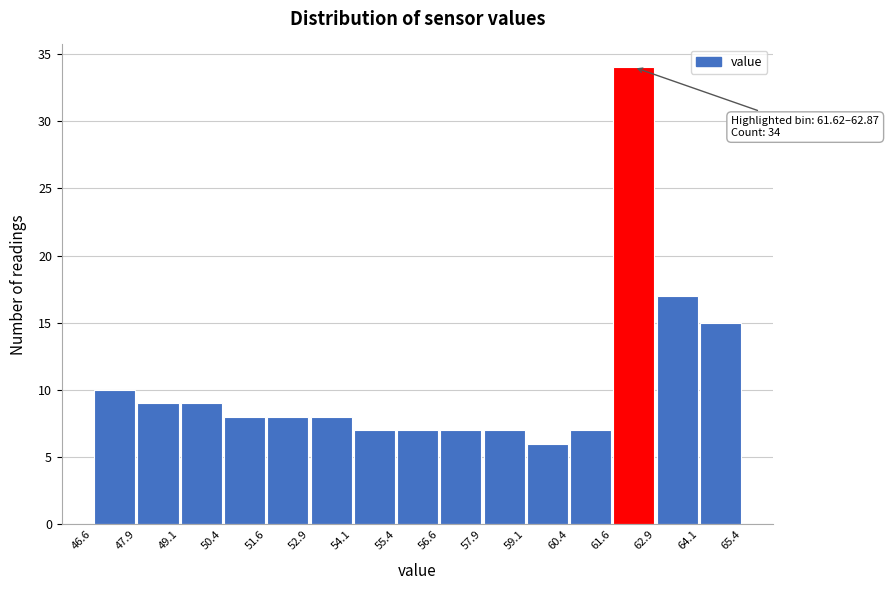

Which range on the x-axis has the tallest bar?

61.6 to 62.9